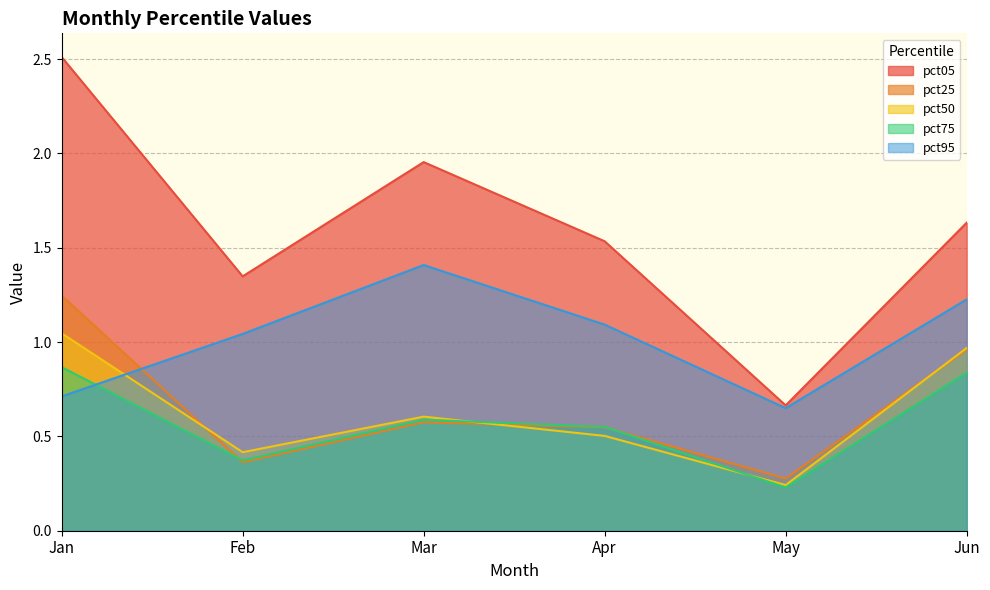

Is it true that pct50 equals 0.3 at May?

False